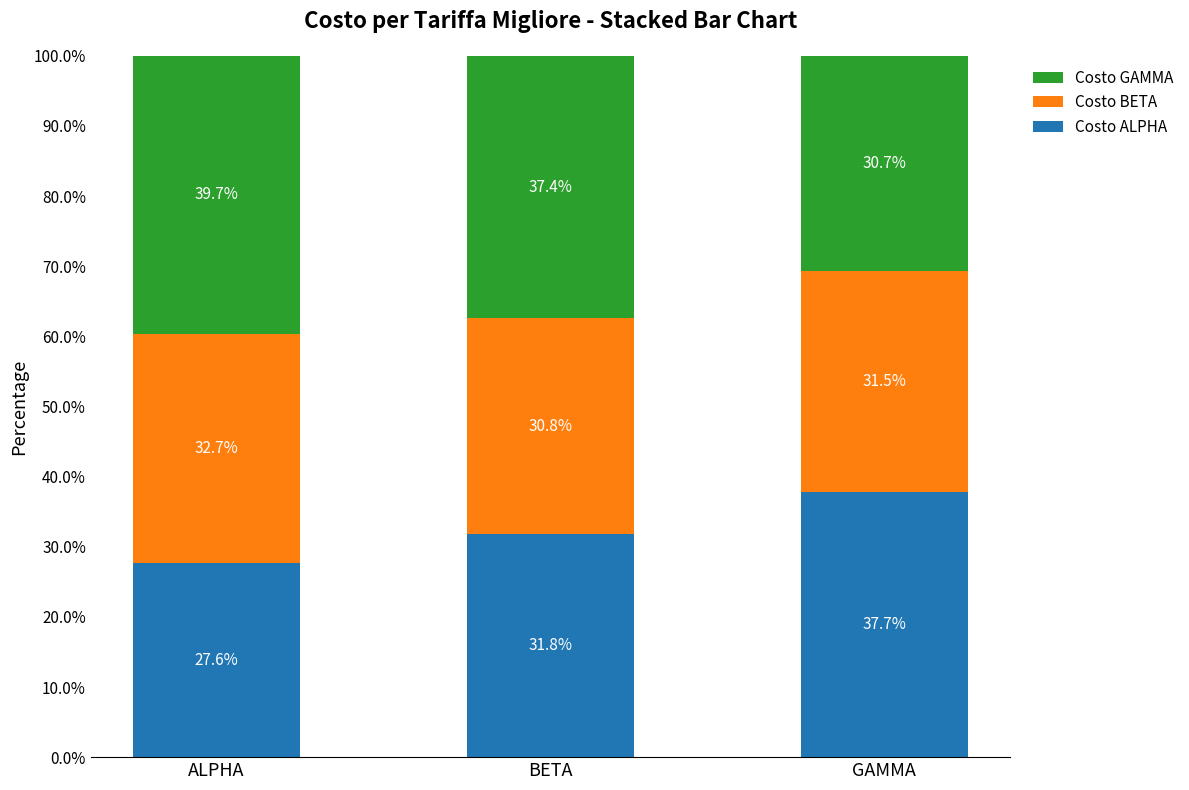

Reading right to left, list the values for the Costo ALPHA series.

37.7	31.8	27.6